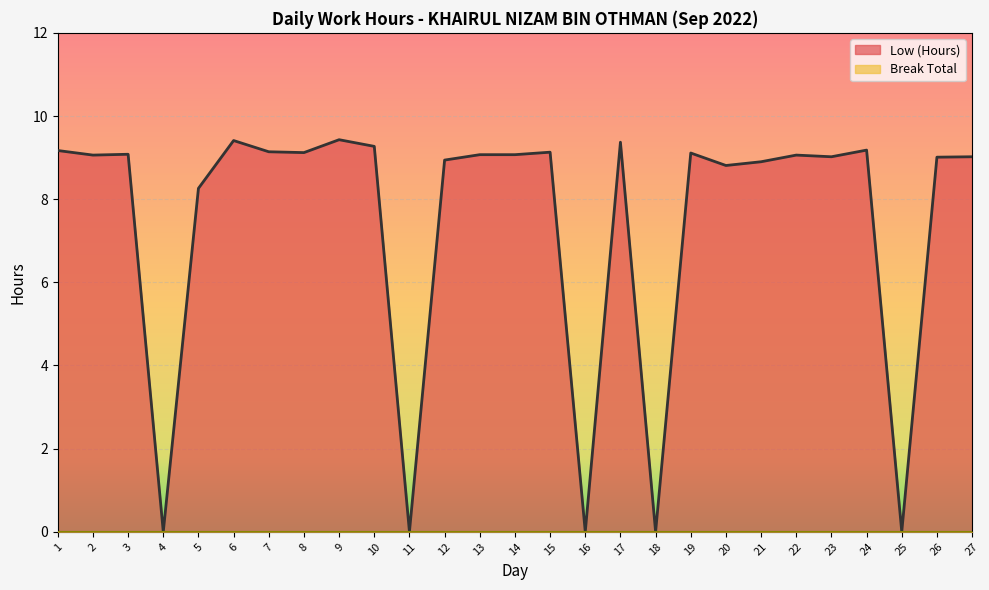

Where does the data first go above 9?

1